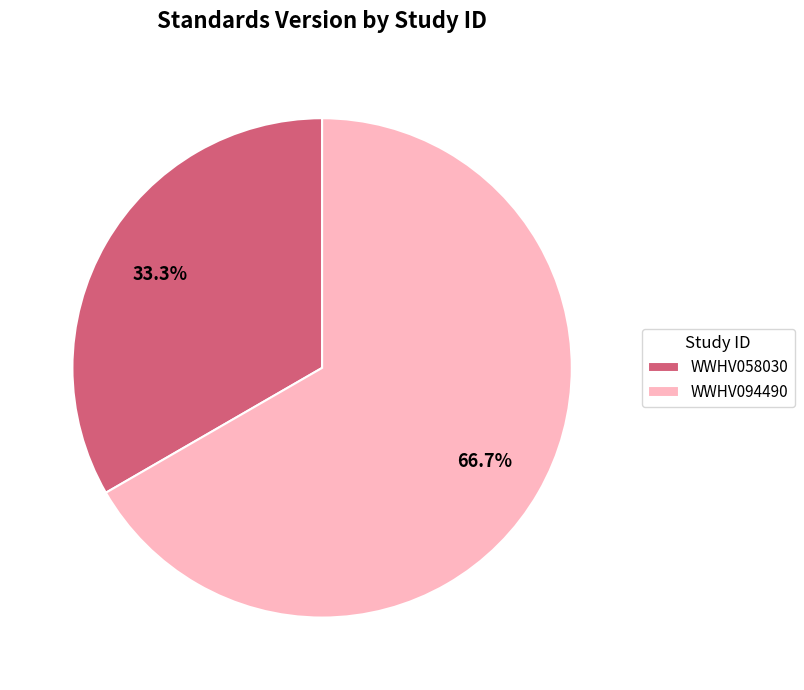

What is the ratio of the value at WWHV094490 to the value at WWHV058030?

2.0